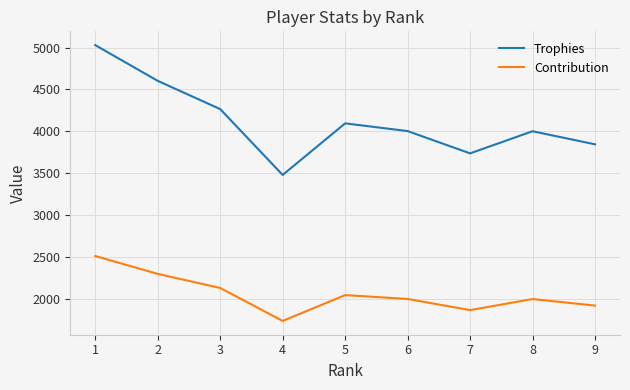

Is the value of Contribution at 3 greater than the value of Trophies at 2?

No